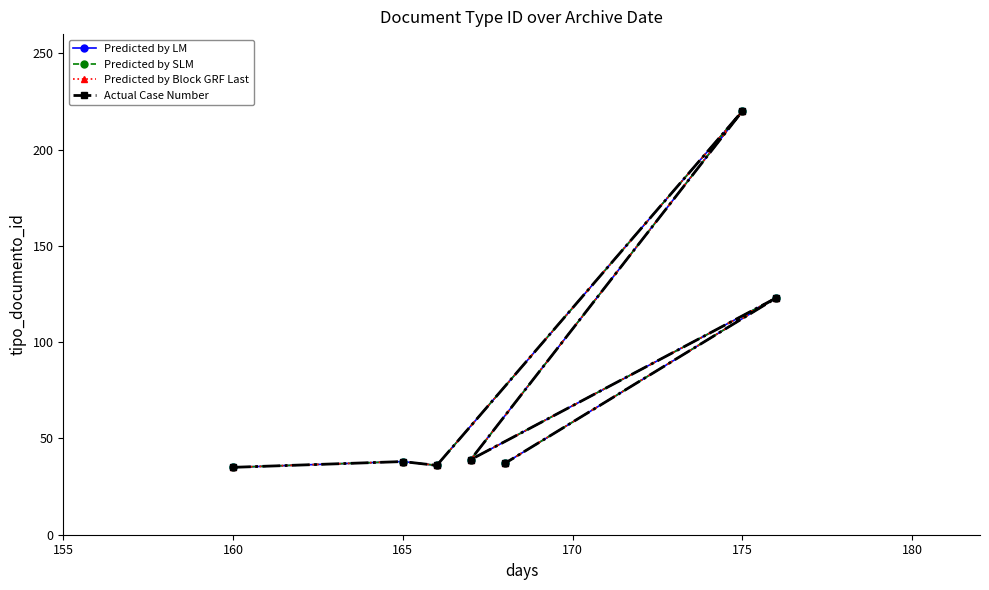

What is the highest value of the Predicted by LM series?

220